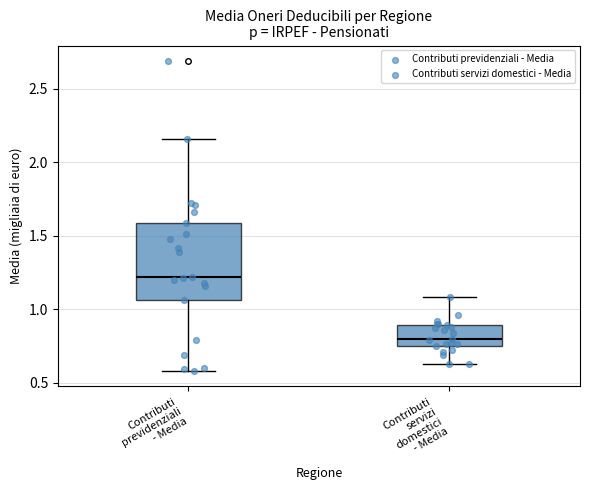

Reading left to right, transcribe this box plot: for each box, give where its median line is, the range the box spans, and where its two whiskers end, as read against the y-axis. The values are not printed on the chart, so give them approximately, as read against the axis.

Contributi previdenziali - Media: median 1.20, box 1.05 to 1.60, whiskers 0.60 to 2.15
Contributi servizi domestici - Media: median 0.80, box 0.75 to 0.90, whiskers 0.65 to 1.10